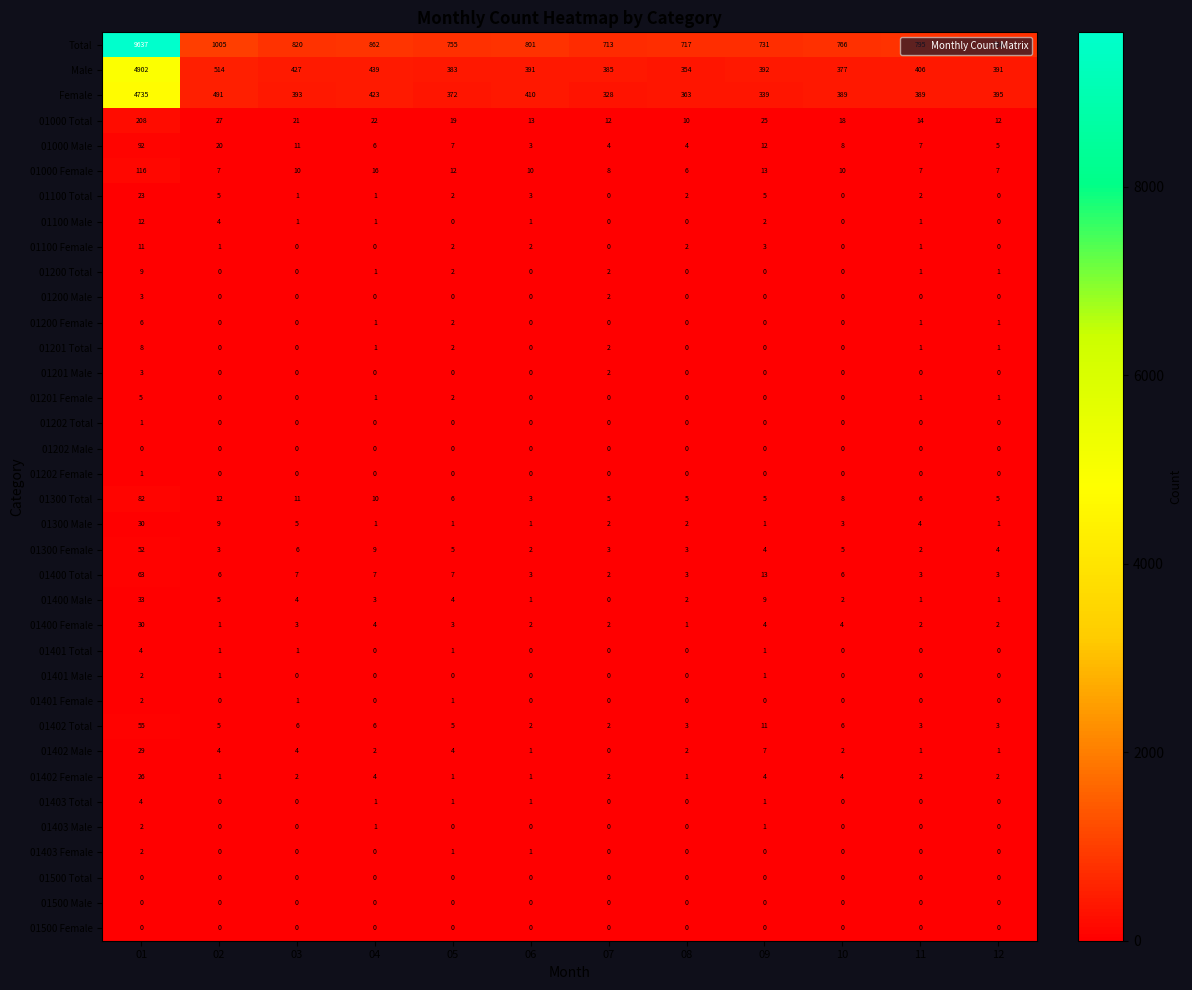

What is the total value across all series at 11?

1650